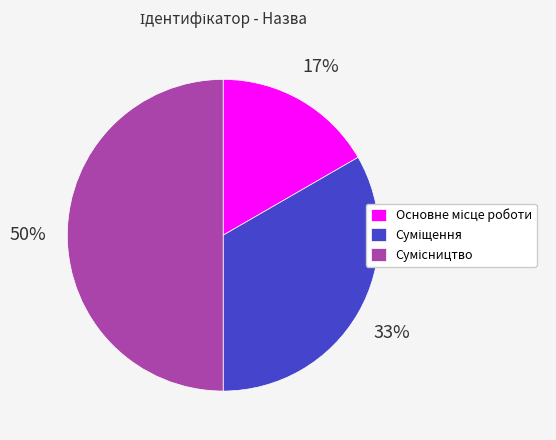

To the nearest percent, what is the difference between the largest and smallest slice percentages?

33%